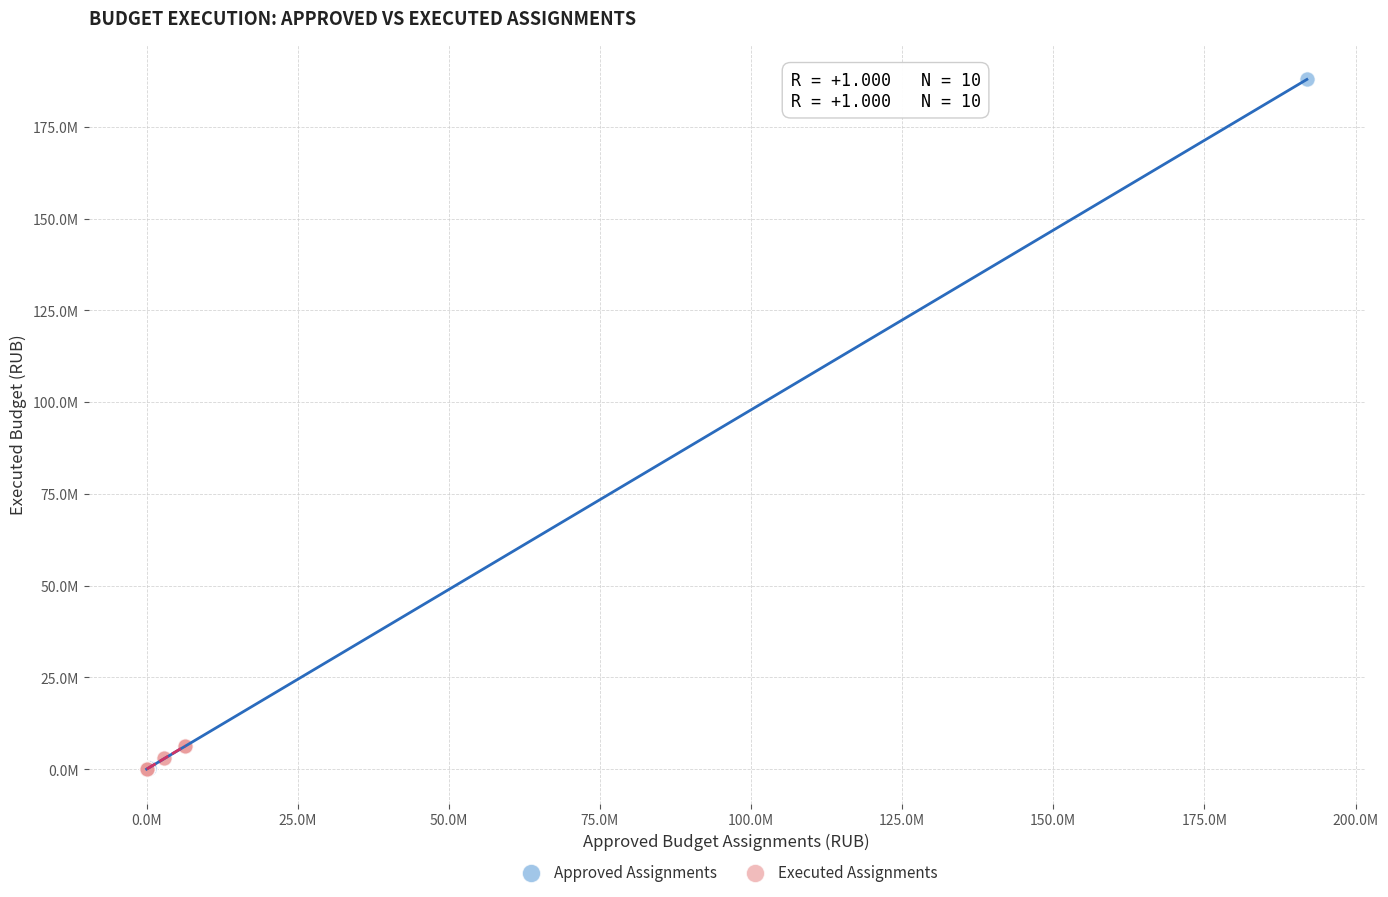

What are all the series names shown in the legend?

Approved Assignments, Executed Assignments